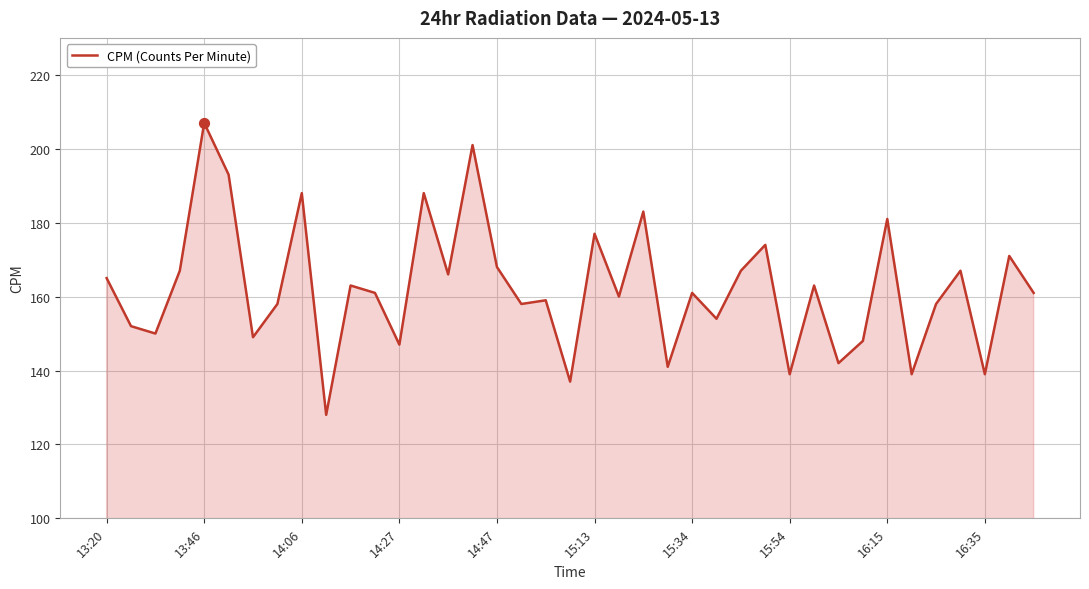

What is the difference between the maximum and minimum values?

79